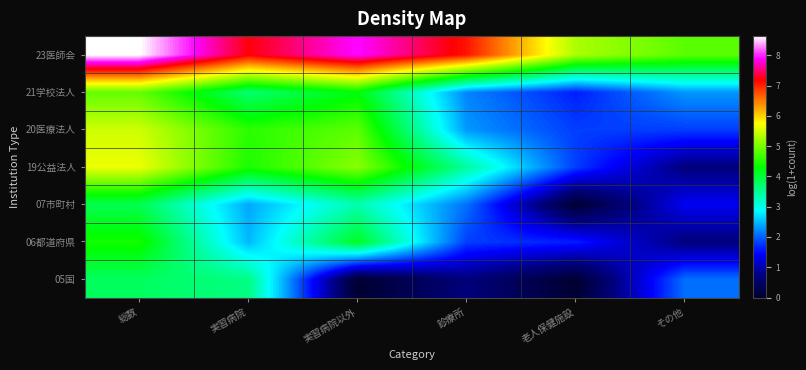

Reading left to right, transcribe all the data shown in this chart.

05国: 総数=3.8	実習病院=3.6	実習病院以外=0.0	診療所=0.7	老人保健施設=0.0	その他=2.1
06都道府県: 総数=4.4	実習病院=2.5	実習病院以外=4.1	診療所=1.8	老人保健施設=1.6	その他=0.7
07市町村: 総数=3.9	実習病院=2.4	実習病院以外=3.3	診療所=2.1	老人保健施設=0.0	その他=1.4
19公益法人: 総数=5.6	実習病院=4.5	実習病院以外=5.1	診療所=3.4	老人保健施設=1.8	その他=0.7
20医療法人: 総数=5.5	実習病院=4.6	実習病院以外=4.8	診療所=2.3	老人保健施設=1.8	その他=1.8
21学校法人: 総数=4.9	実習病院=3.7	実習病院以外=4.3	診療所=2.2	老人保健施設=1.6	その他=2.3
23医師会: 総数=8.6	実習病院=7.2	実習病院以外=7.9	診療所=7.1	老人保健施設=5.3	その他=4.8